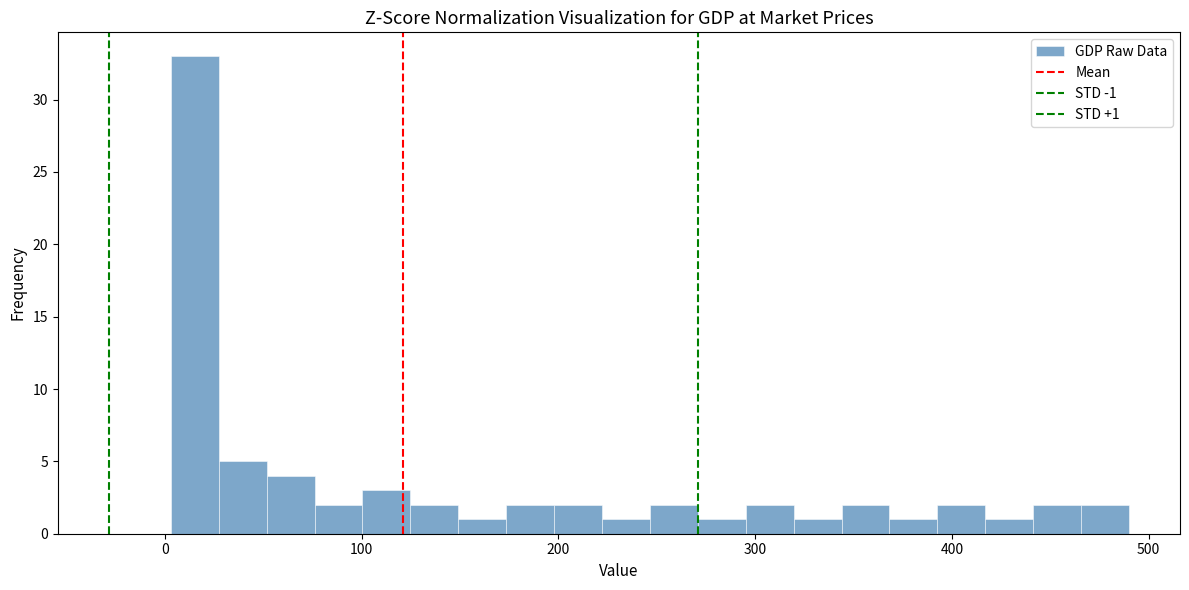

Around what value on the x-axis is the tallest bar? Give the approximate position of its centre, as read against the axis.

20